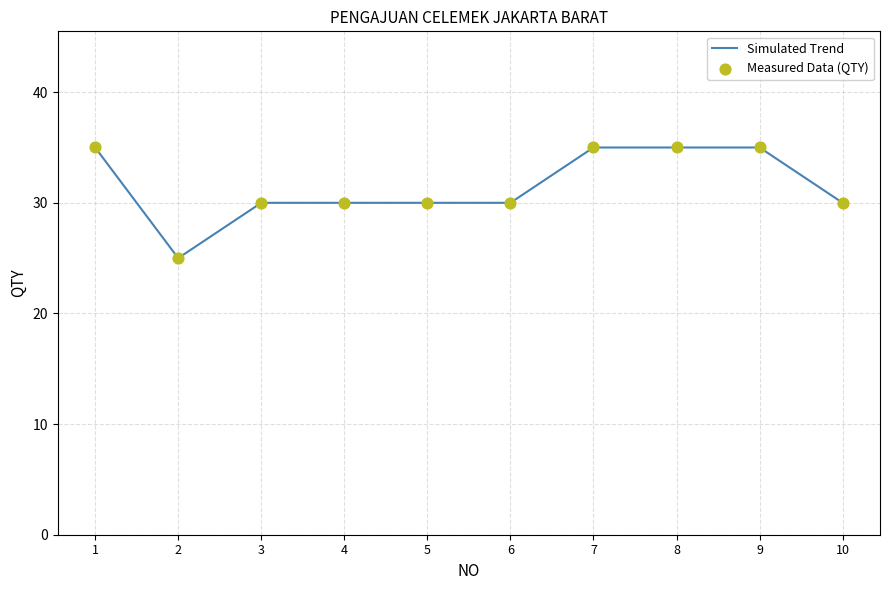

The value at 6 is 18. True or false?

False